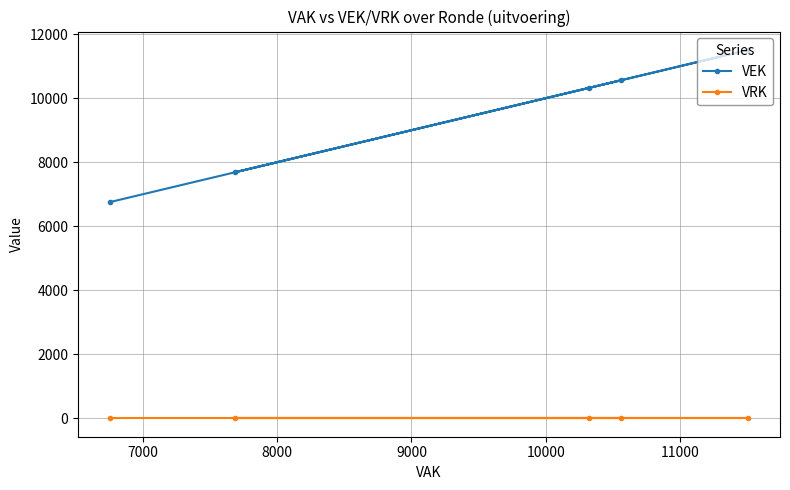

How many lines are shown in the chart?

2